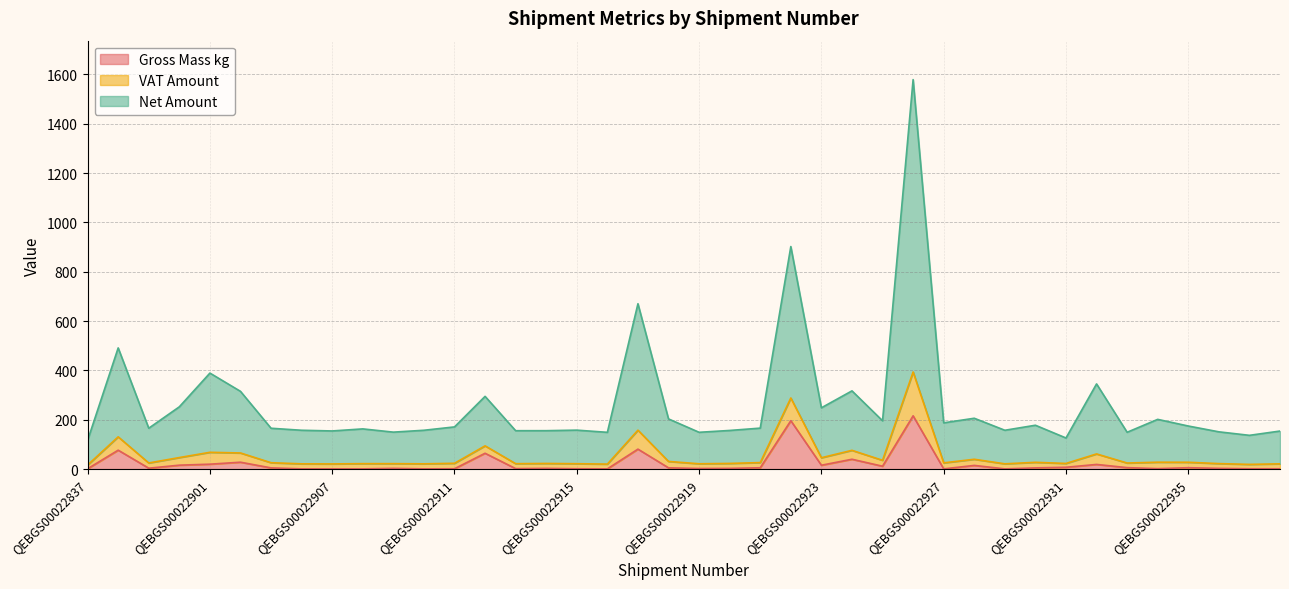

How many interior local valleys does the Gross Mass kg series have?

10